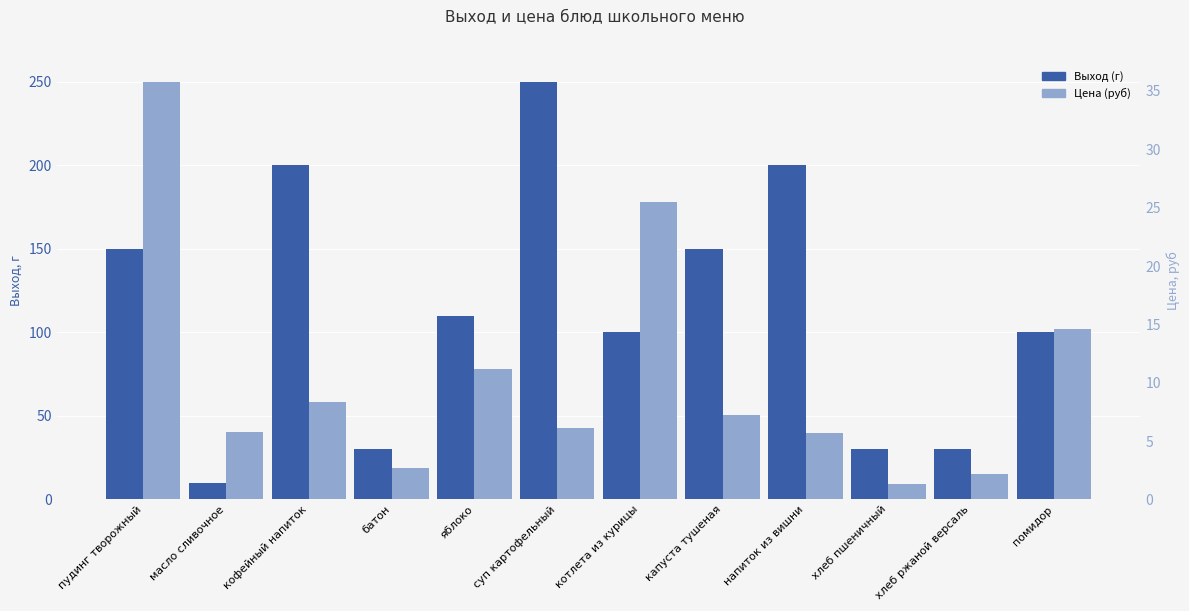

Rank the categories by Выход (г) value from highest to lowest.

суп картофельный, кофейный напиток, напиток из вишни, пудинг творожный, капуста тушеная, яблоко, котлета из курицы, помидор, батон, хлеб пшеничный, хлеб ржаной версаль, масло сливочное